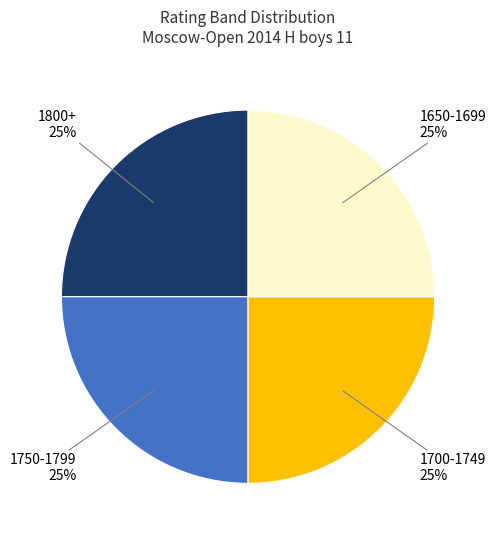

Does any single category account for the majority?

No